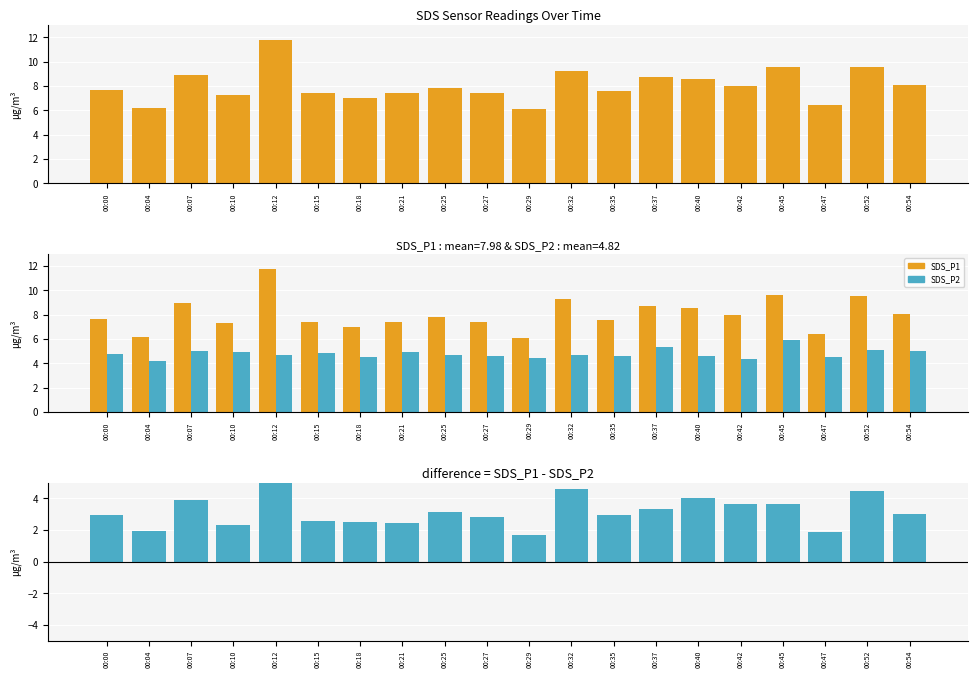

What is the value of the SDS_P1 - SDS_P2 bar at the 8th from the left?

2.5